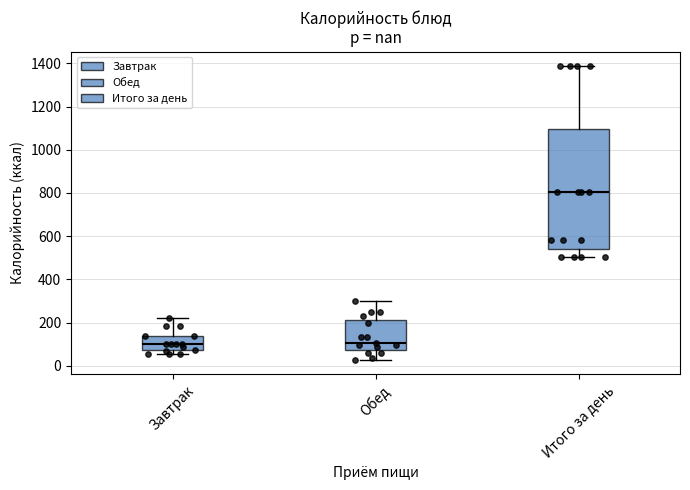

Where does the upper whisker of the box for Завтрак end on the y-axis? The values are not printed on the chart, so give them approximately, as read against the axis.

220